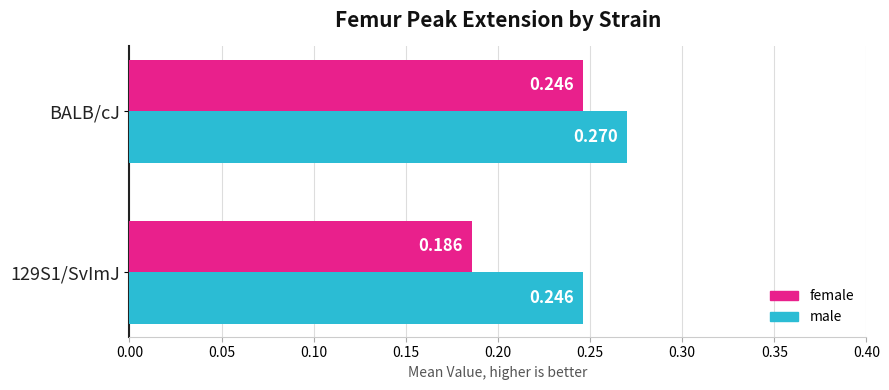

What is the sum of all male values?

0.5